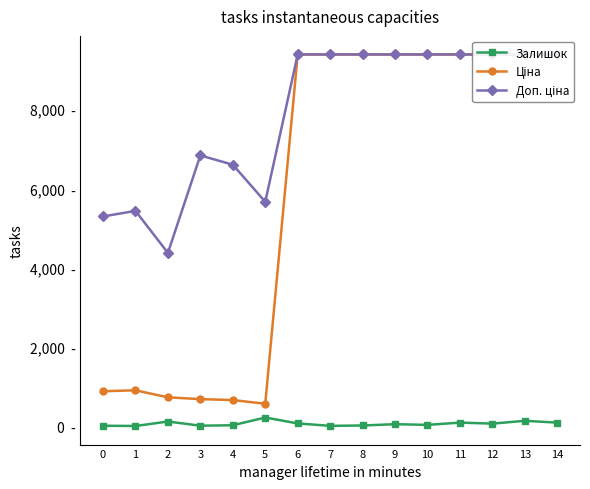

Which series has the widest spread of values?

Ціна